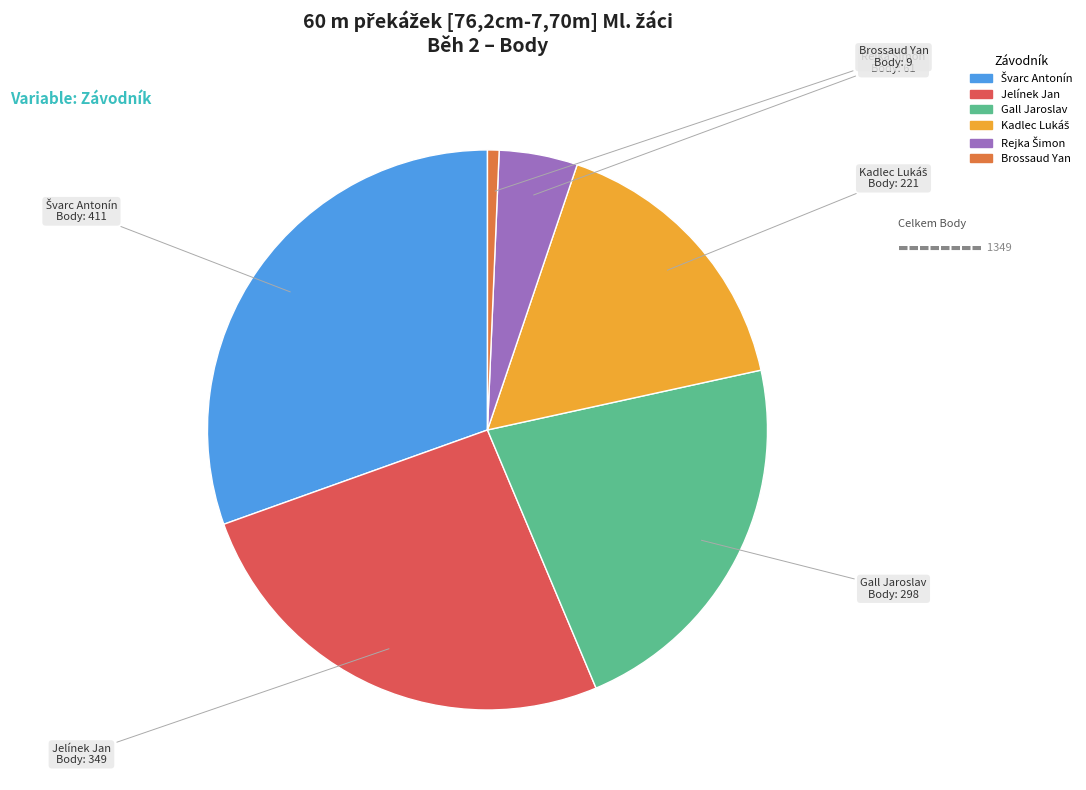

Is the sum of Brossaud Yan and Jelínek Jan greater than half?

No